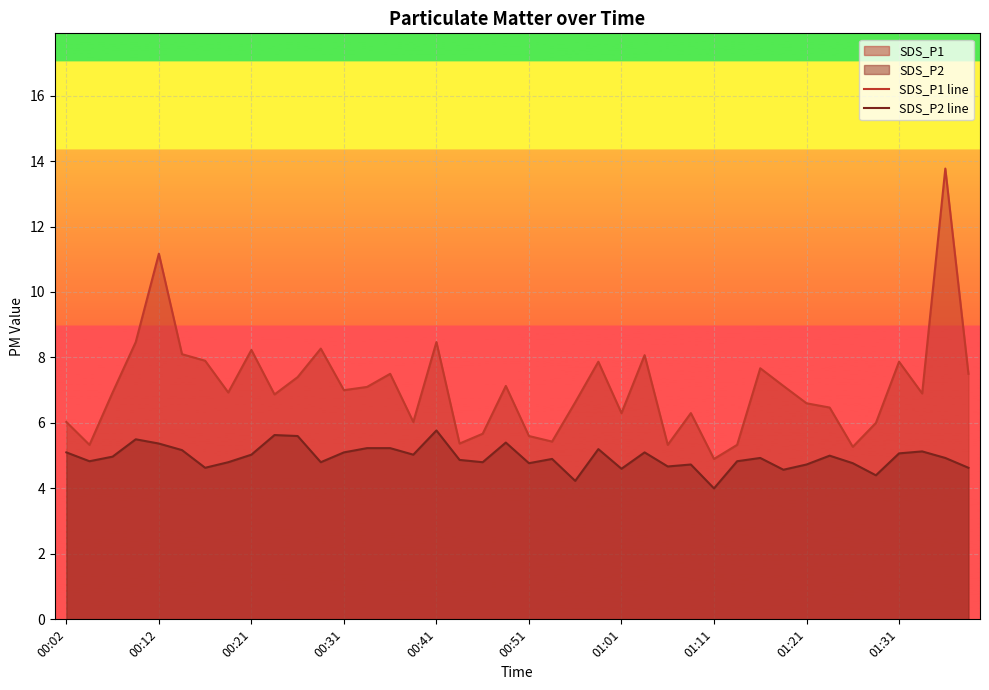

Which series has the largest total across all categories?

SDS_P1 line